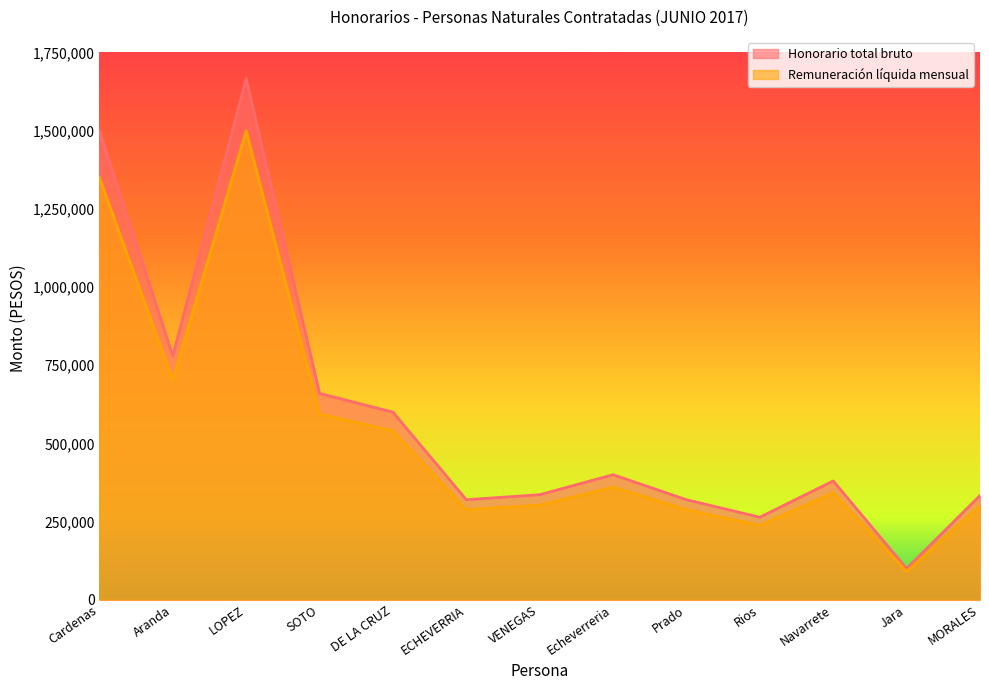

Reading left to right, list all the values displayed in this chart.

Honorario total bruto: 1500000	780000	1666667	660000	600000	319992	336000	400000	320000	264000	380000	100000	333333
Remuneración líquida mensual: 1350000	702000	1500000	594000	540000	287992	302400	360000	288000	237600	342000	90000	299999